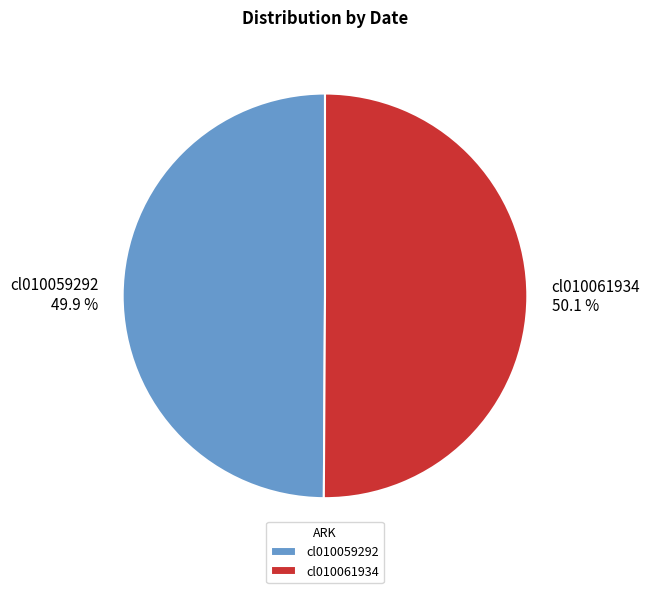

Is it true that cl010061934 is 37% of the pie?

False